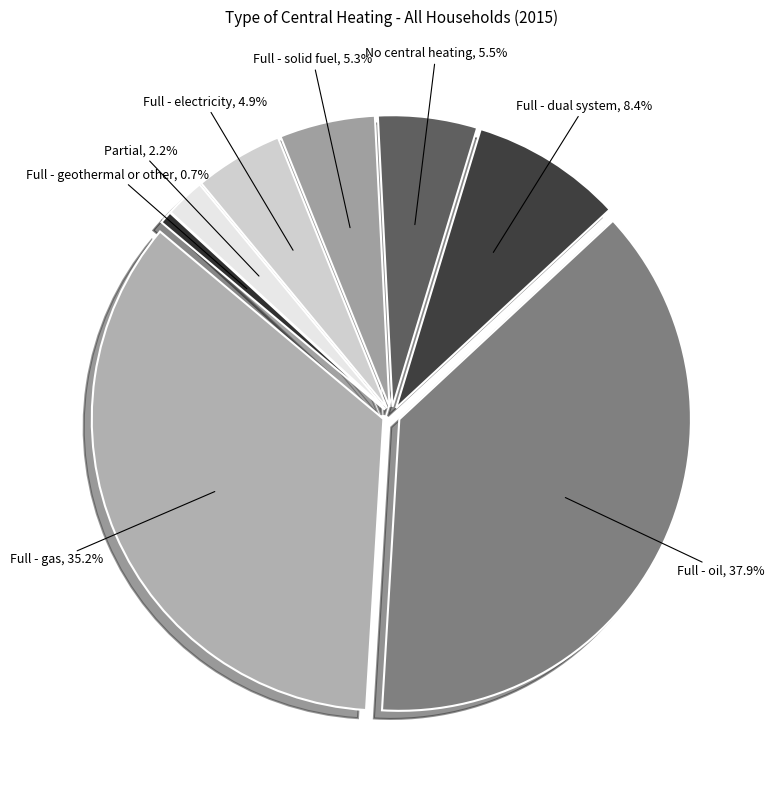

What percentage is the Full - geothermal or other slice, to the nearest percent?

1%